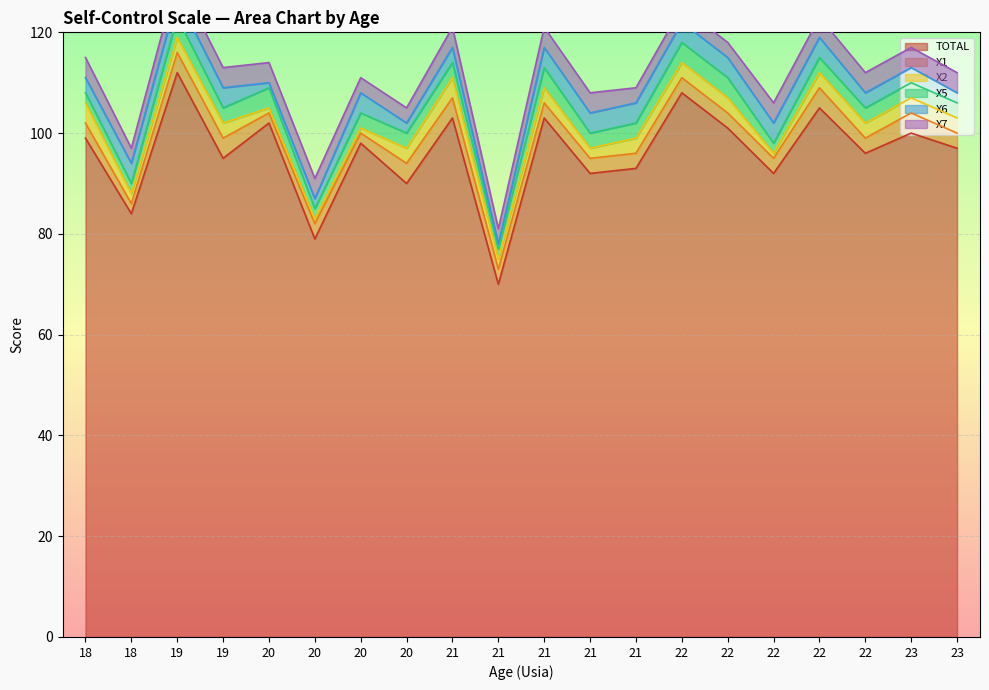

Which series changed the most between 18 and 21?

TOTAL